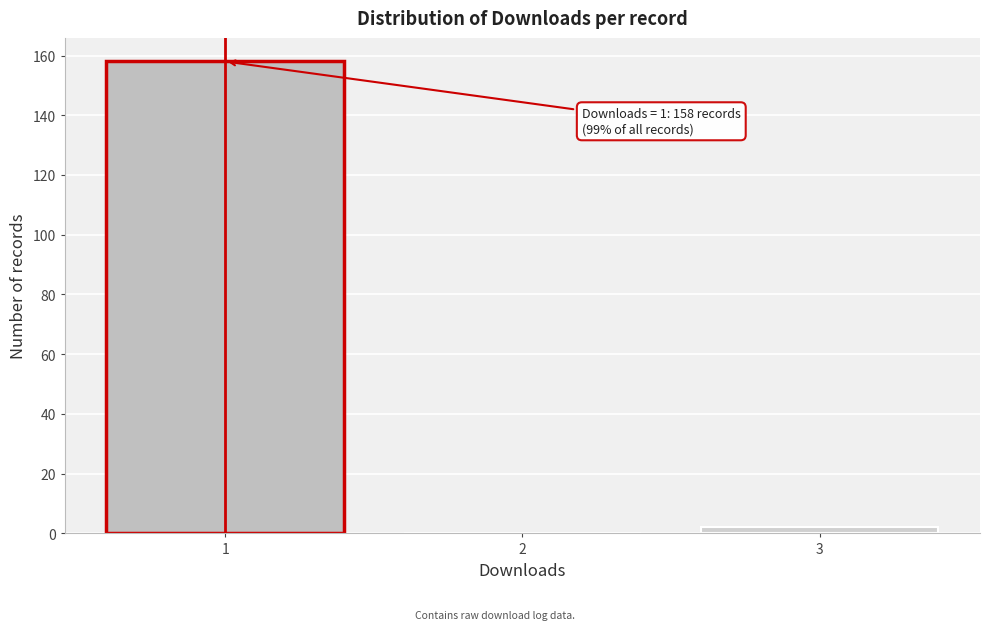

Which range on the x-axis has the tallest bar?

0.5 to 1.5